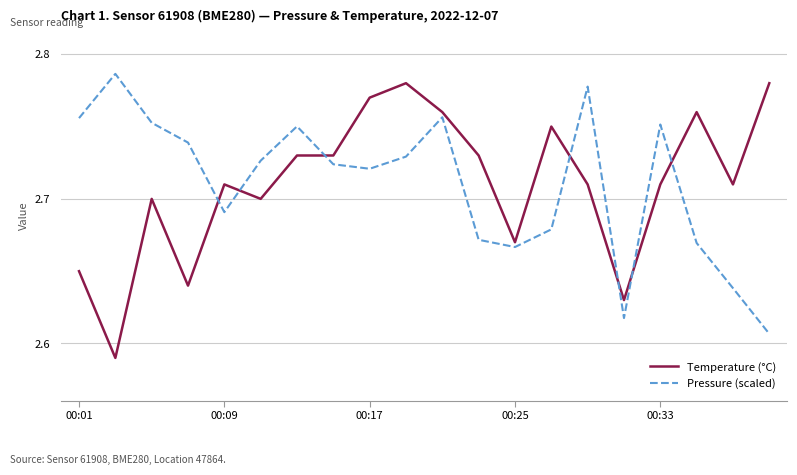

True or false: Pressure (scaled) and Temperature (°C) intersect in this chart.

True